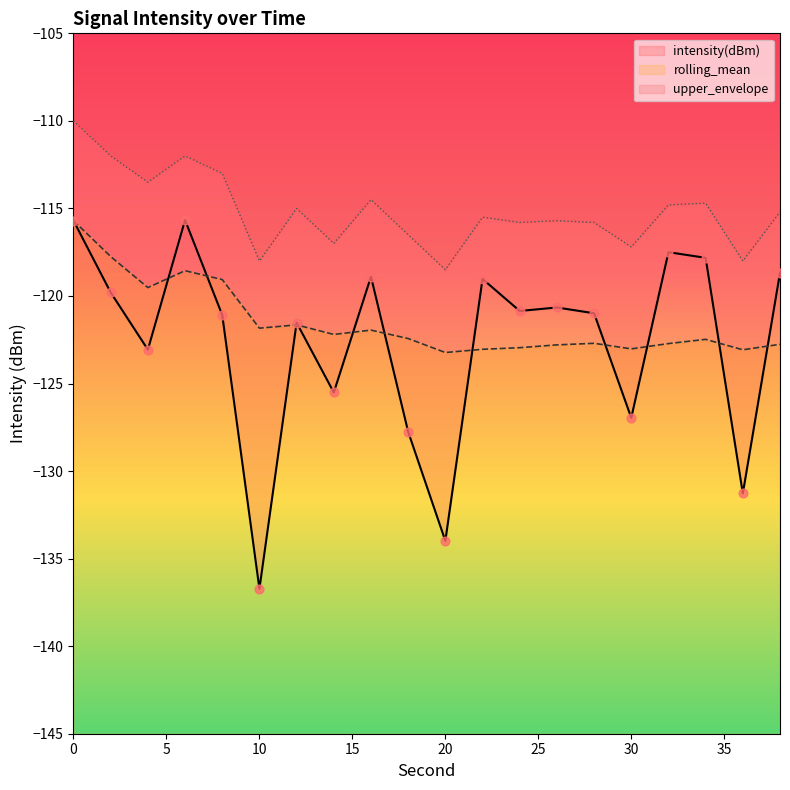

Which series reaches the maximum Y coordinate?

upper_envelope